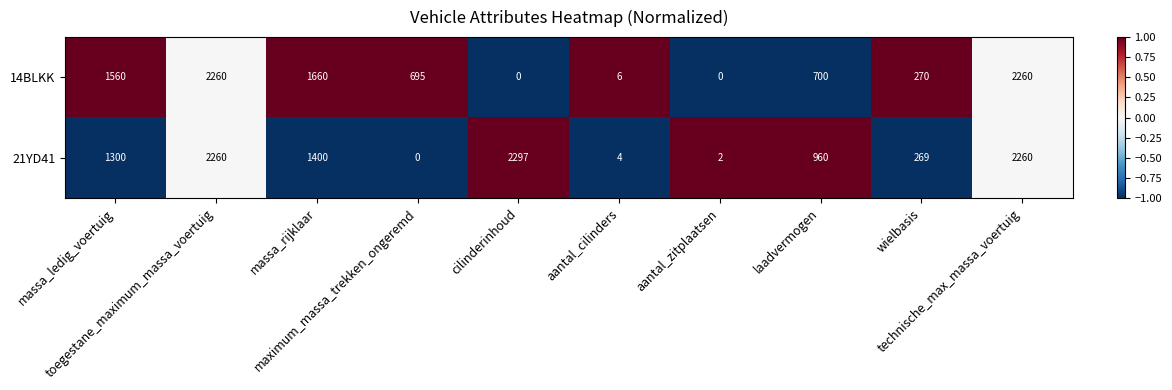

What is the maximum value shown in the chart?

2297